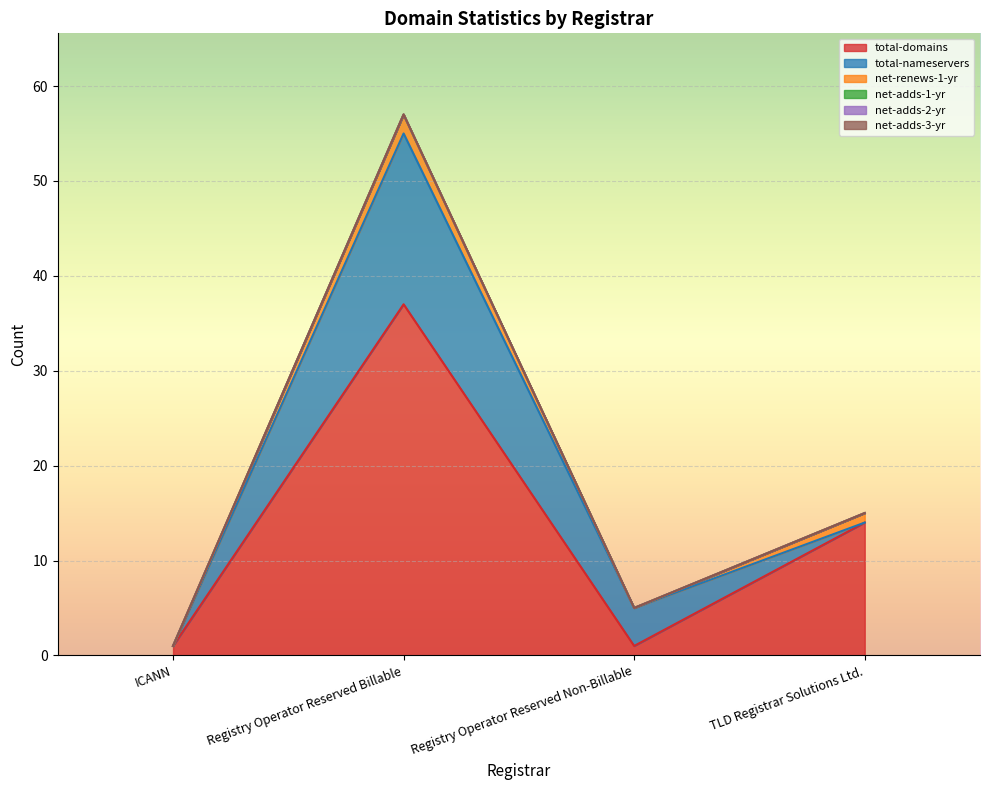

True or false: total-nameservers has a value of -10 at ICANN.

False